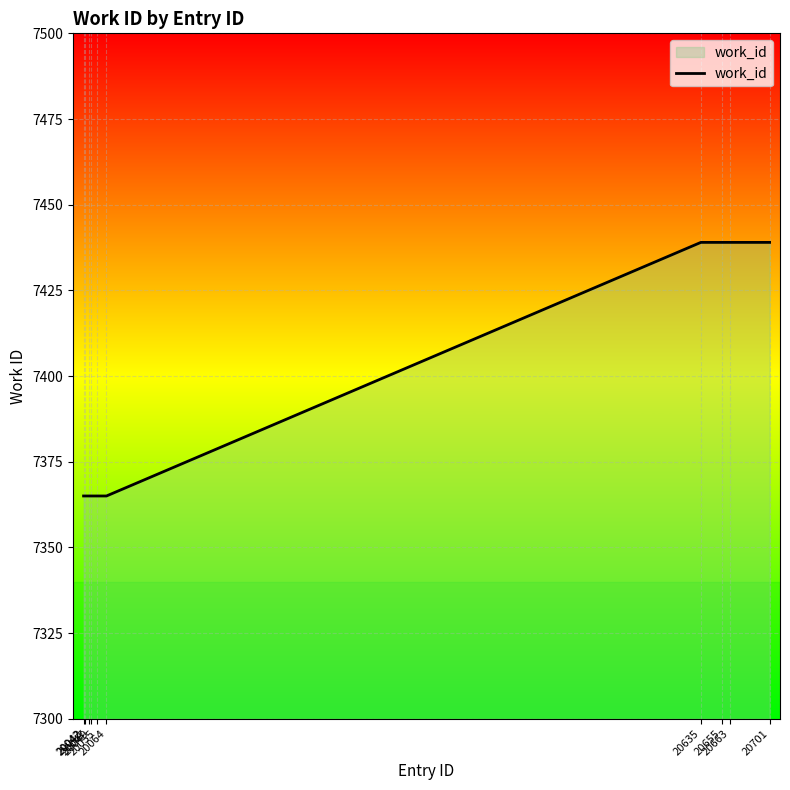

What is the difference between the maximum and minimum values?

74